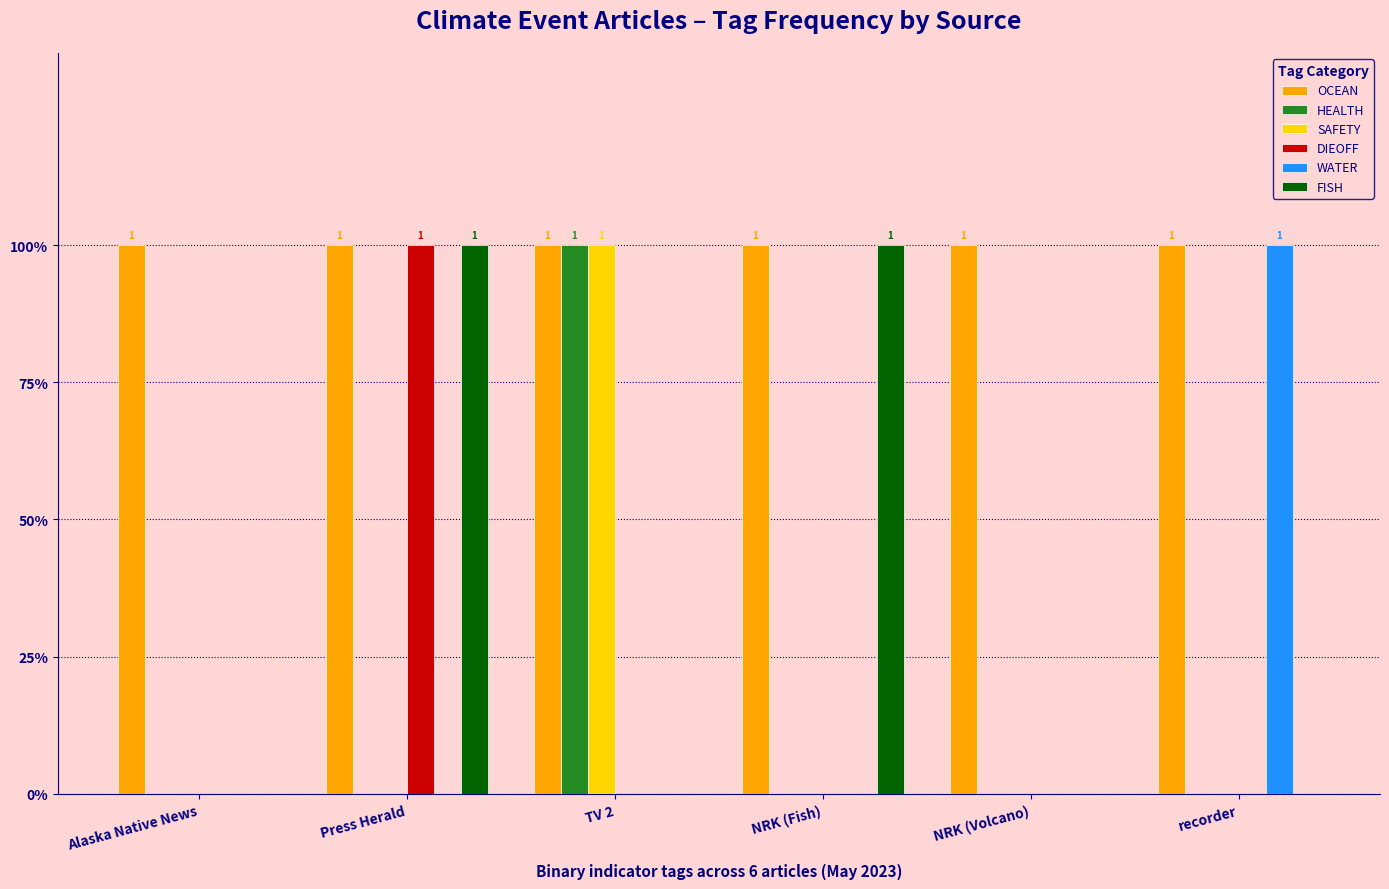

What are all the series names shown in the legend?

OCEAN, HEALTH, SAFETY, DIEOFF, WATER, FISH